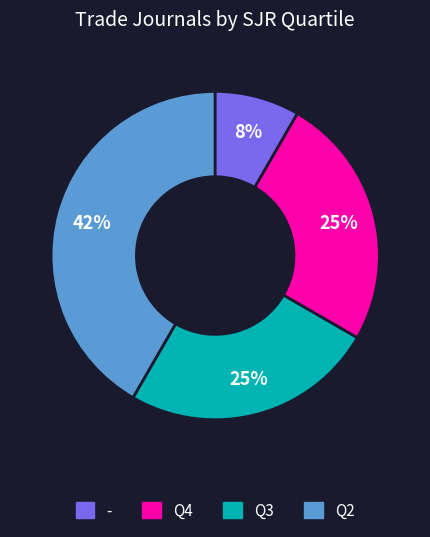

Is there any slice that represents more than half of the pie?

No